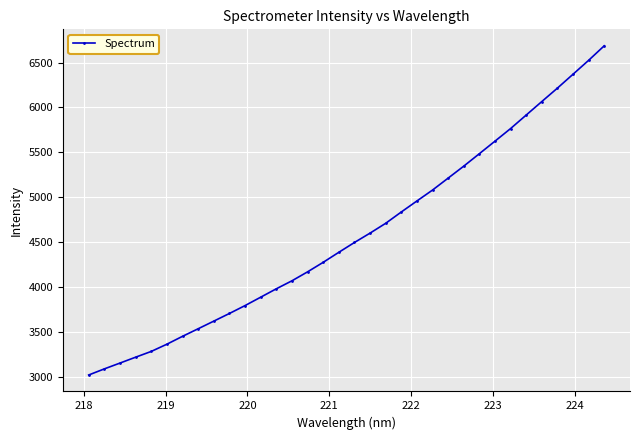

What is the difference between the second highest and minimum values?

3505.7